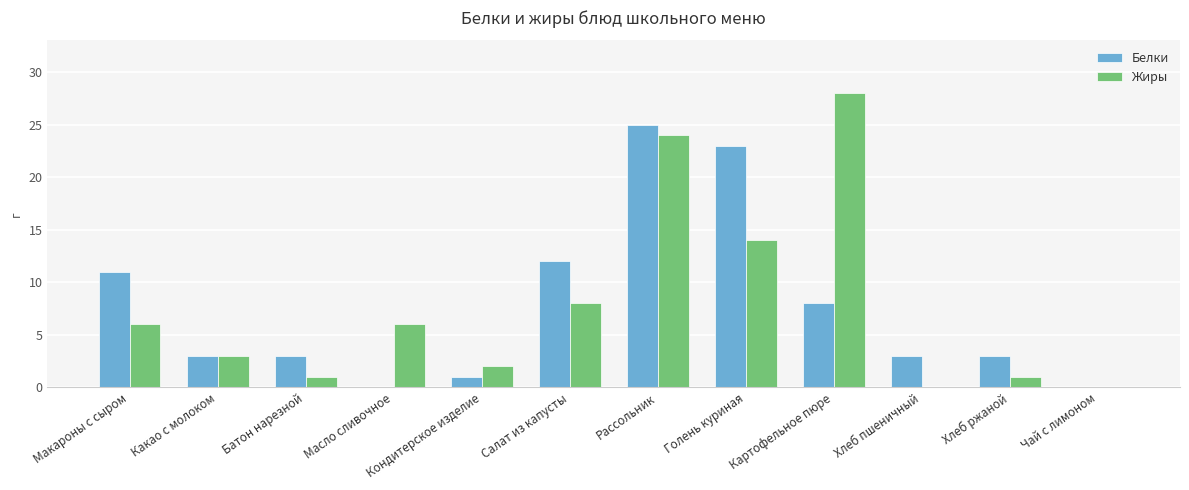

Reading right to left, list all the values displayed in this chart.

Белки: 0	3	3	8	23	25	12	1	0	3	3	11
Жиры: 0	1	0	28	14	24	8	2	6	1	3	6